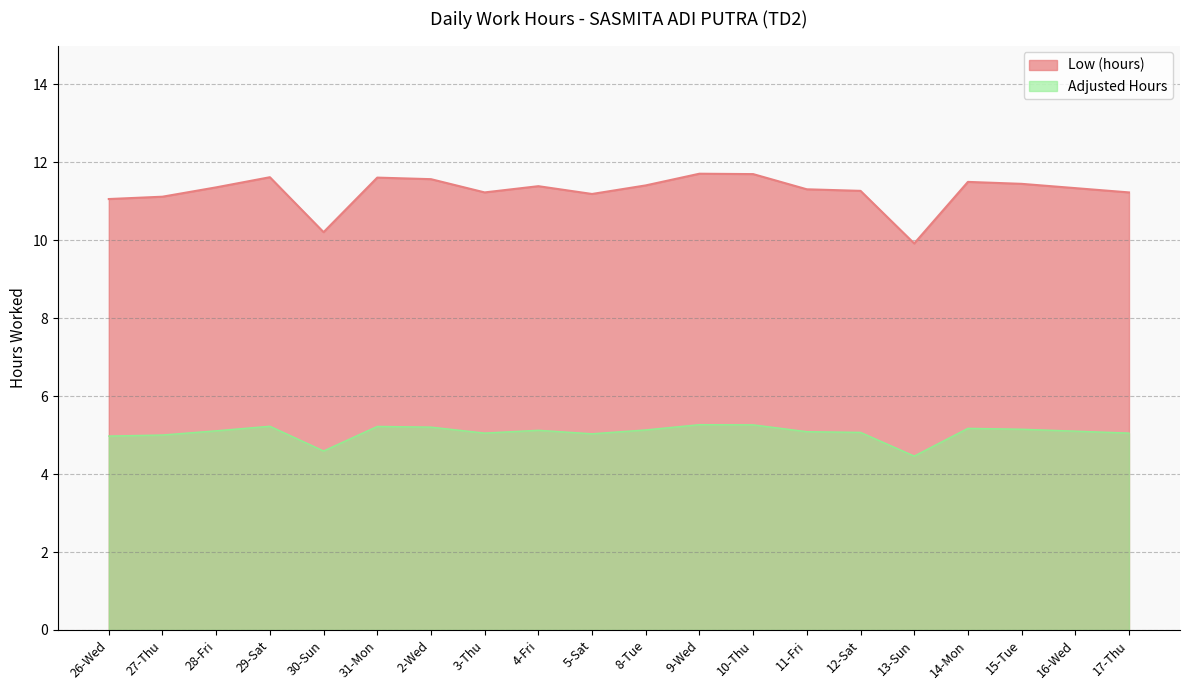

Rank the categories by value from highest to lowest.

9-Wed, 10-Thu, 29-Sat, 31-Mon, 2-Wed, 14-Mon, 15-Tue, 8-Tue, 4-Fri, 28-Fri, 16-Wed, 11-Fri, 12-Sat, 3-Thu, 17-Thu, 5-Sat, 27-Thu, 26-Wed, 30-Sun, 13-Sun